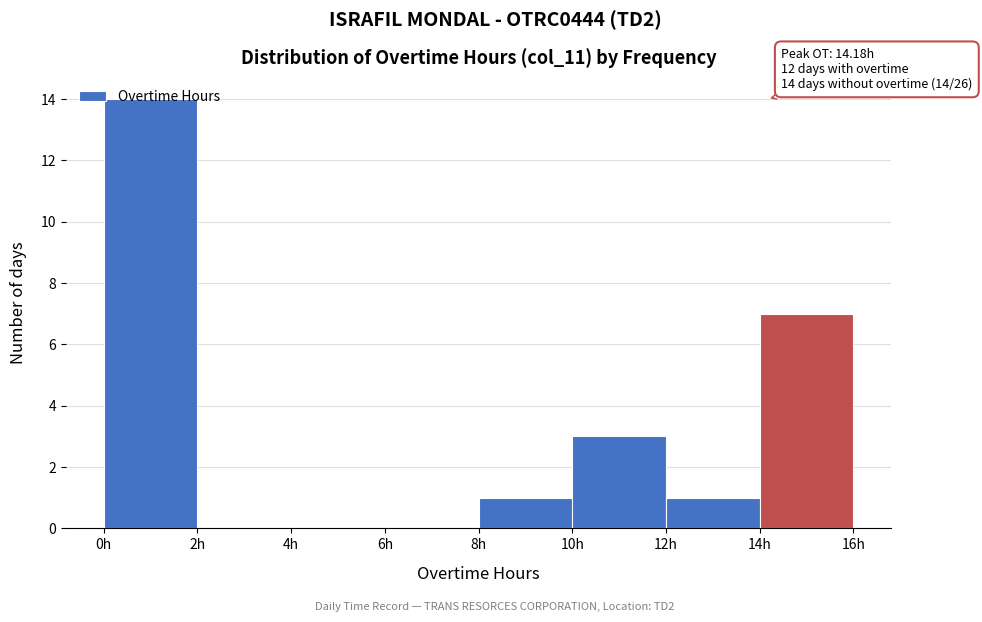

Which range on the x-axis has the tallest bar?

0 to 2